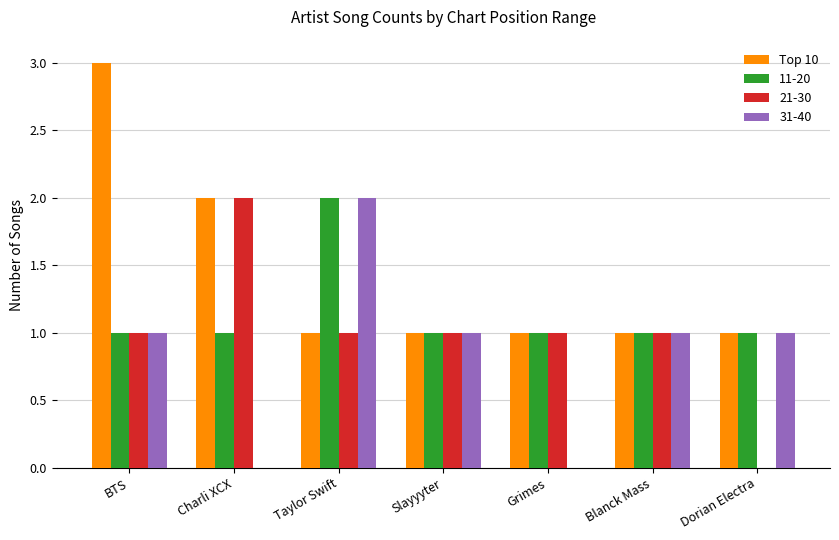

Reading right to left, list all the values displayed in this chart.

Top 10: Dorian Electra=1	Blanck Mass=1	Grimes=1	Slayyyter=1	Taylor Swift=1	Charli XCX=2	BTS=3
11-20: Dorian Electra=1	Blanck Mass=1	Grimes=1	Slayyyter=1	Taylor Swift=2	Charli XCX=1	BTS=1
21-30: Dorian Electra=0	Blanck Mass=1	Grimes=1	Slayyyter=1	Taylor Swift=1	Charli XCX=2	BTS=1
31-40: Dorian Electra=1	Blanck Mass=1	Grimes=0	Slayyyter=1	Taylor Swift=2	Charli XCX=0	BTS=1